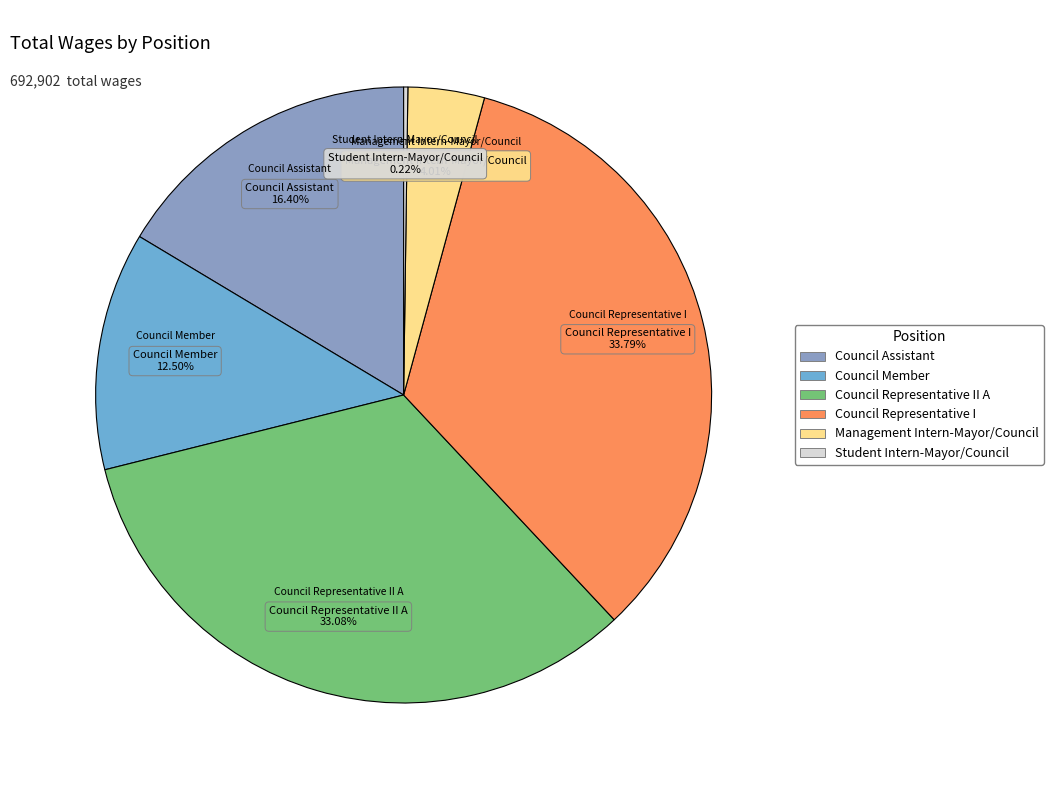

Which has a higher value, Council Assistant or Council Representative II A?

Council Representative II A